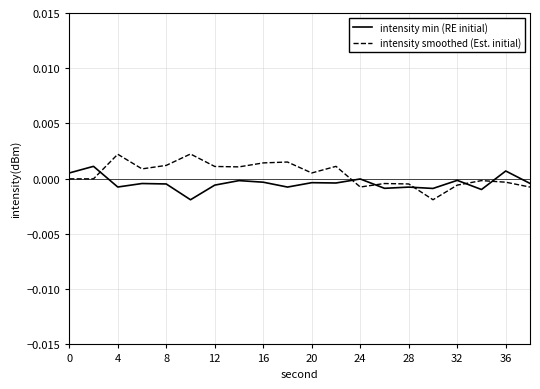

Which series has the widest spread of values?

intensity smoothed (Est. initial)